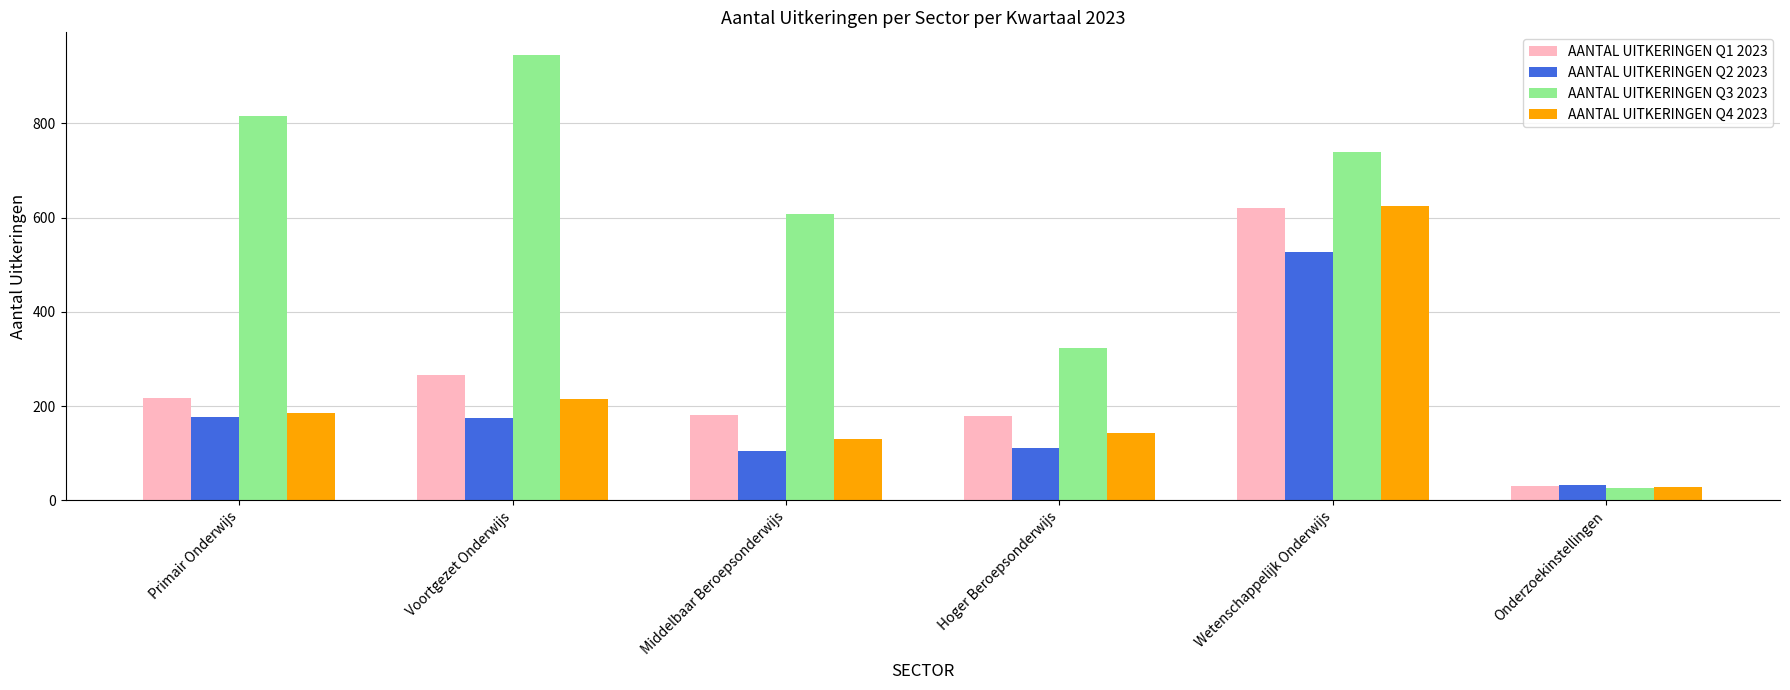

What position from the right is Hoger Beroepsonderwijs?

3